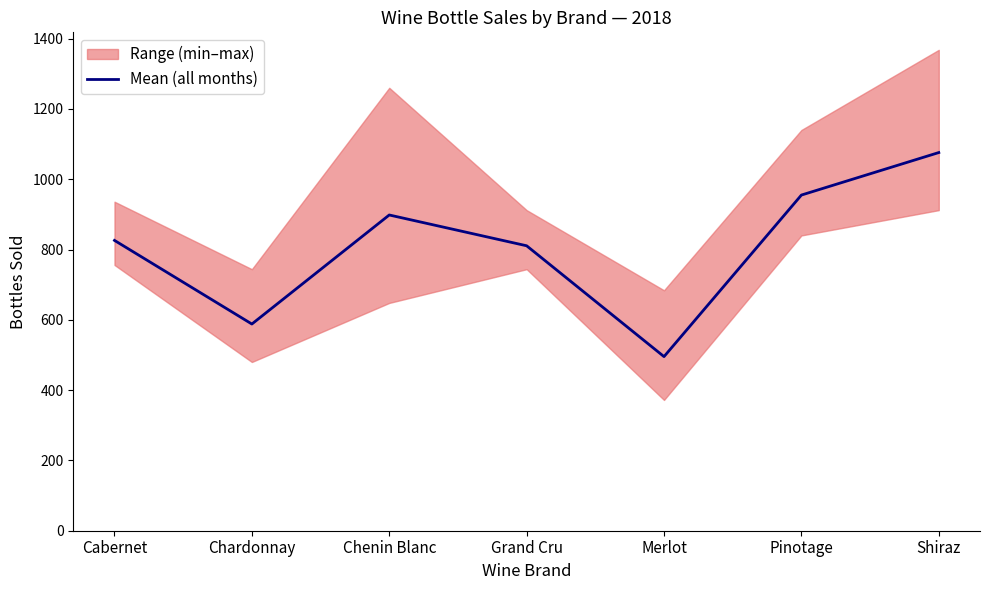

Count the number of categories in the chart.

7